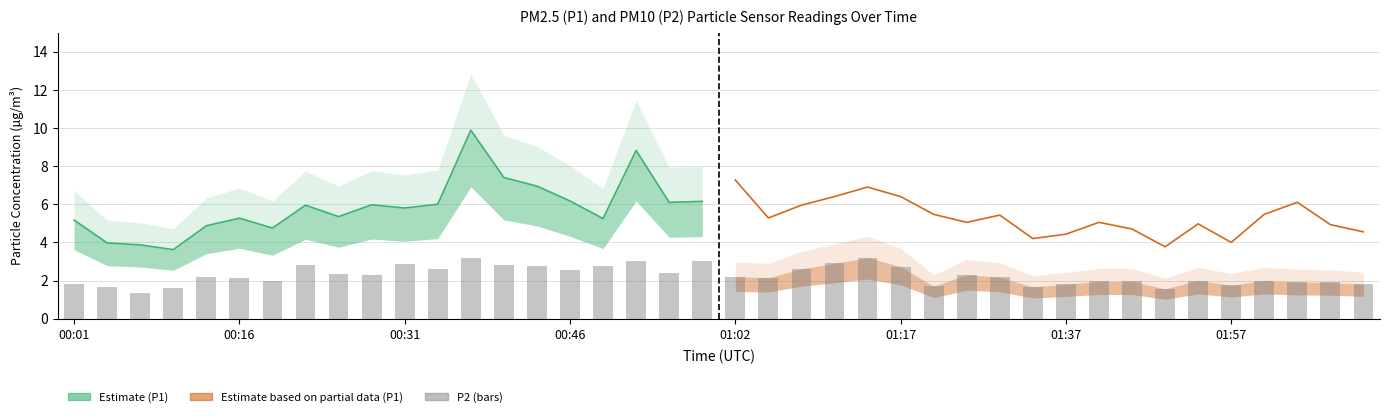

What is the difference between the second highest and minimum values in the Estimate series?

5.2